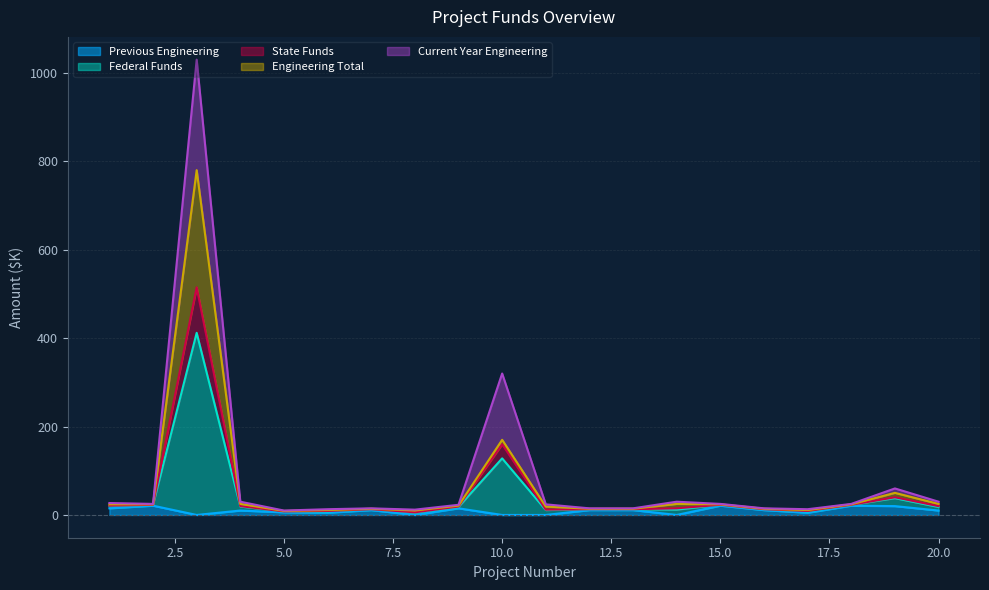

At which category is the sum across all series the highest?

3